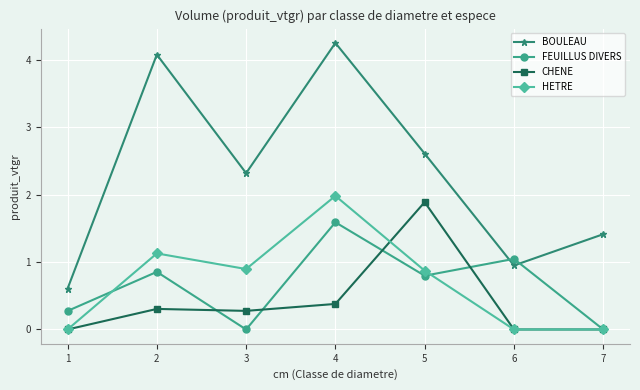

What is the value of the HETRE point at the 2nd from the left?

1.1